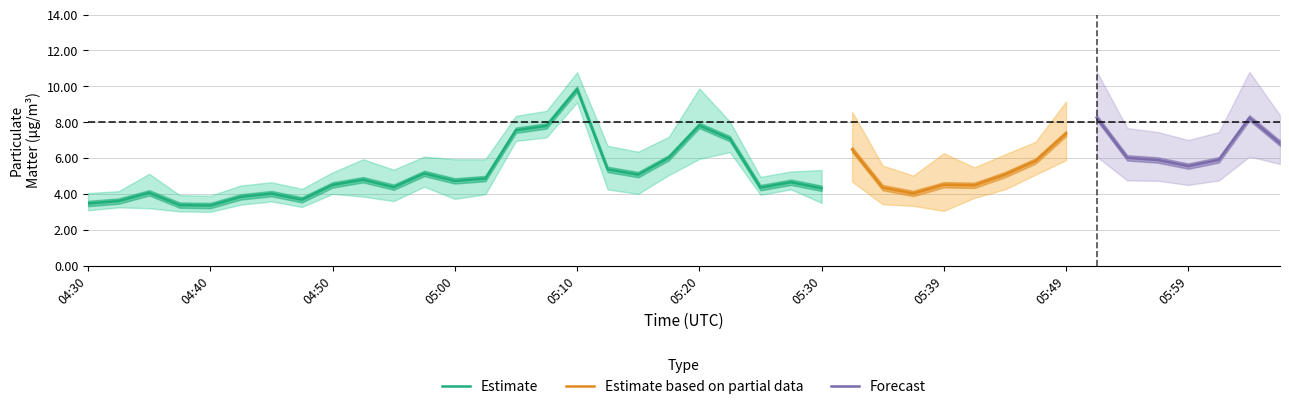

Does the chart have visible grid lines?

Yes